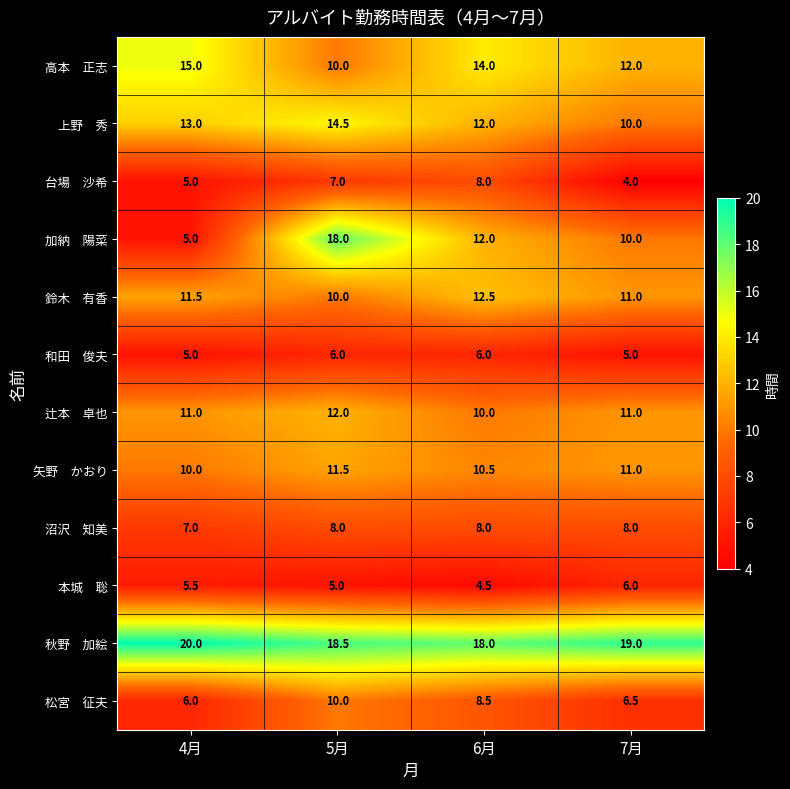

What is the maximum value shown in the chart?

20.0